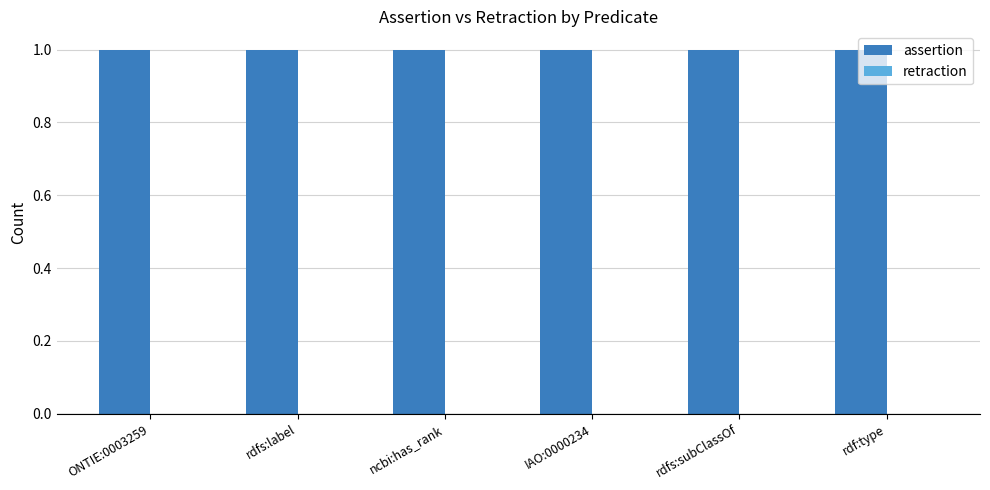

At how many categories does at least one series exceed 0?

6